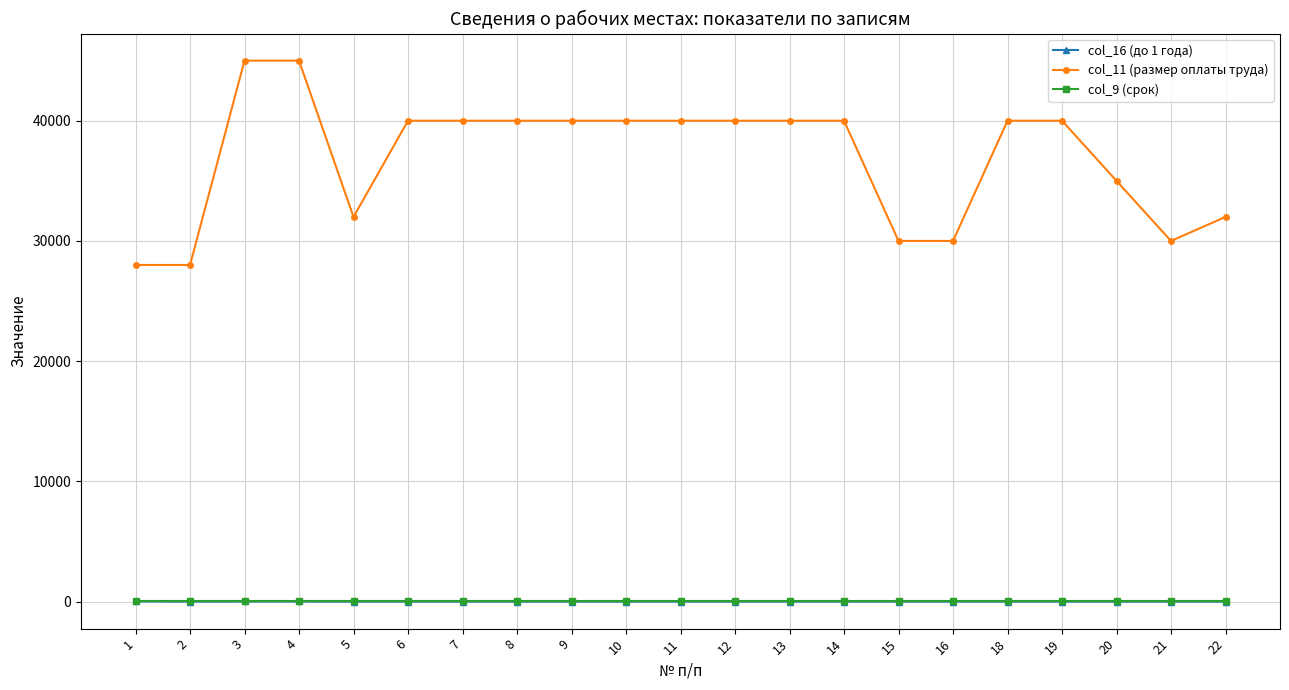

Count the number of categories in the chart.

21